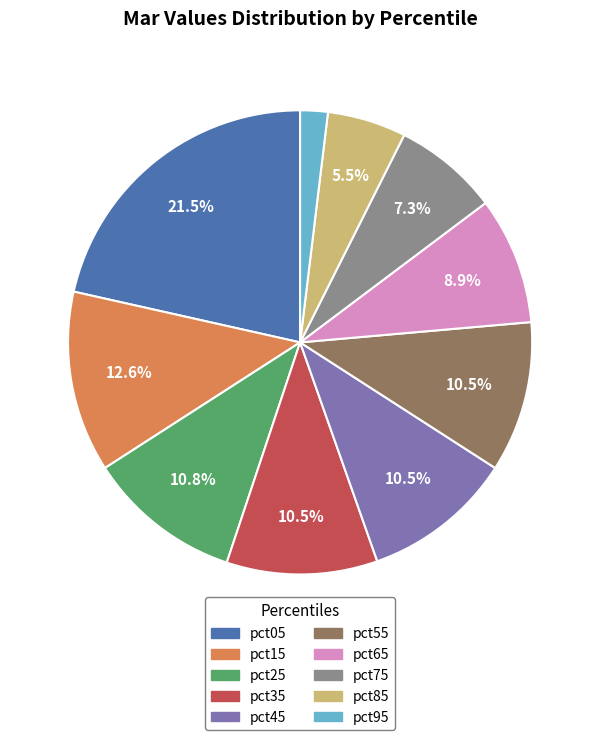

Is the sum of pct45 and pct65 greater than half?

No